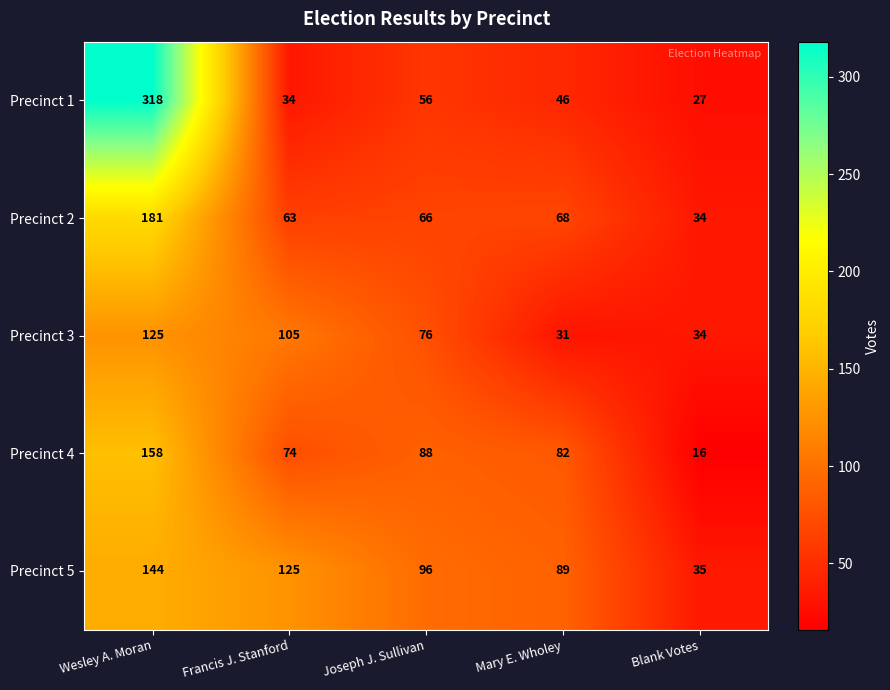

What is the smallest value displayed?

16